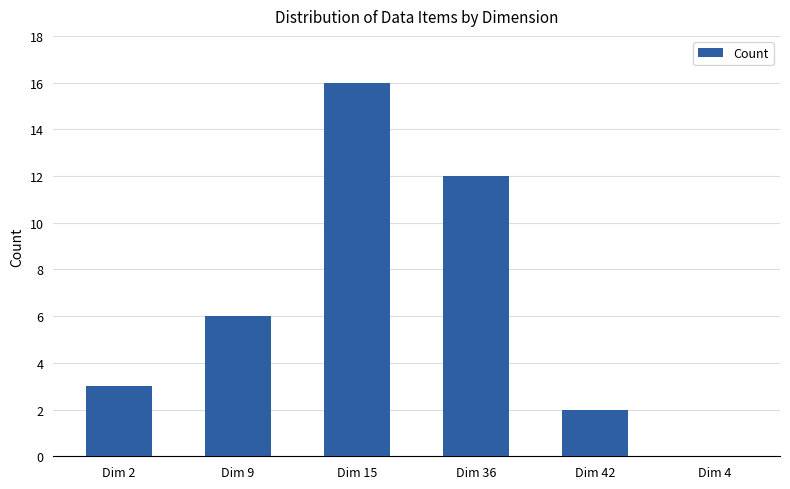

What is the sum of all values?

39